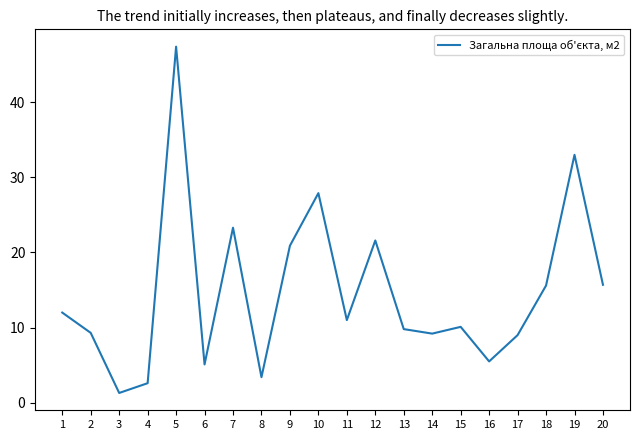

The value at 13 is 15.1. True or false?

False